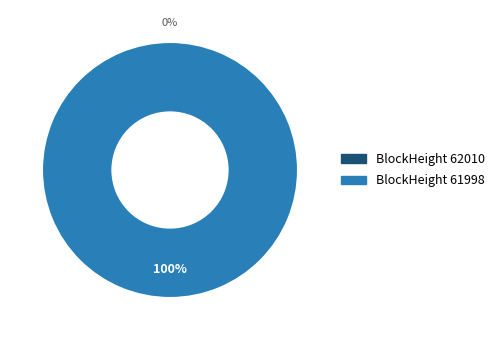

Is it true that 62010 is 1% of the pie?

False